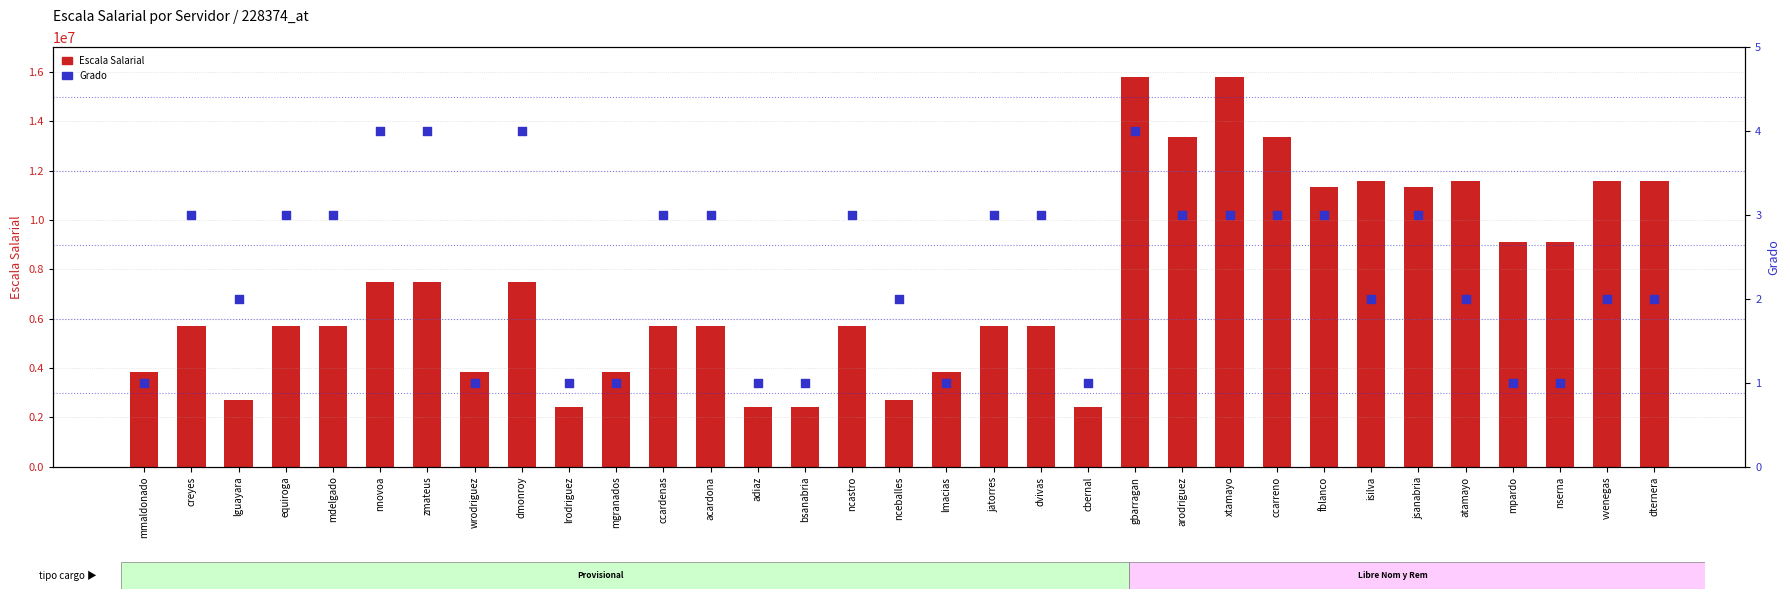

Which series has the largest total across all categories?

Escala Salarial